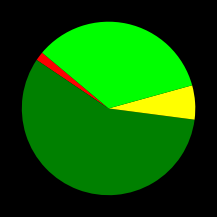

Is there any slice that represents more than half of the pie?

Yes